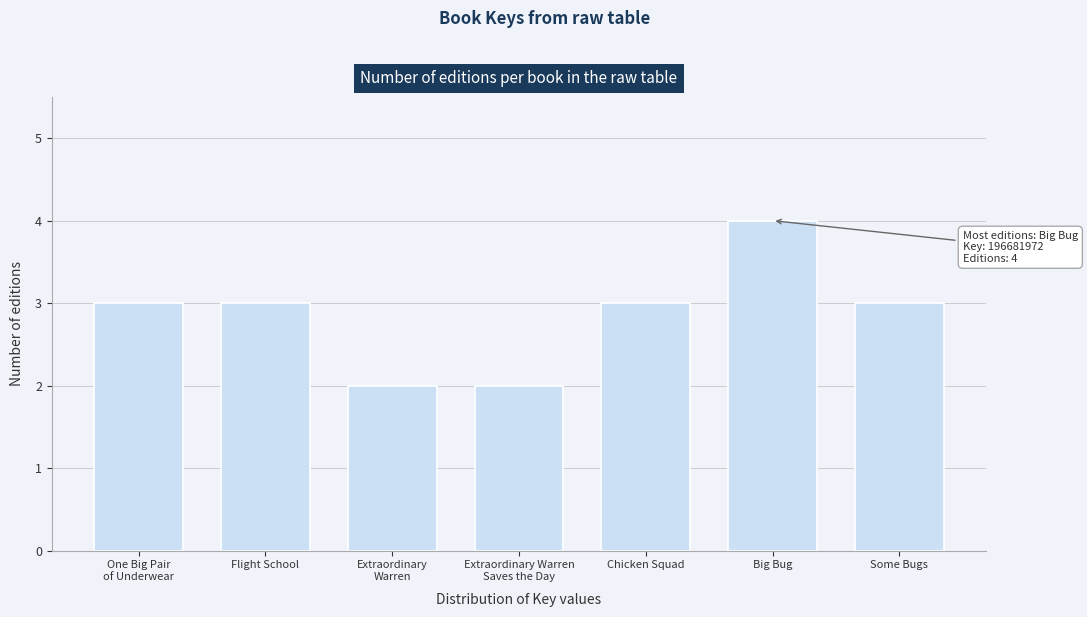

Reading left to right, list all the values displayed in this chart.

3	3	2	2	3	4	3